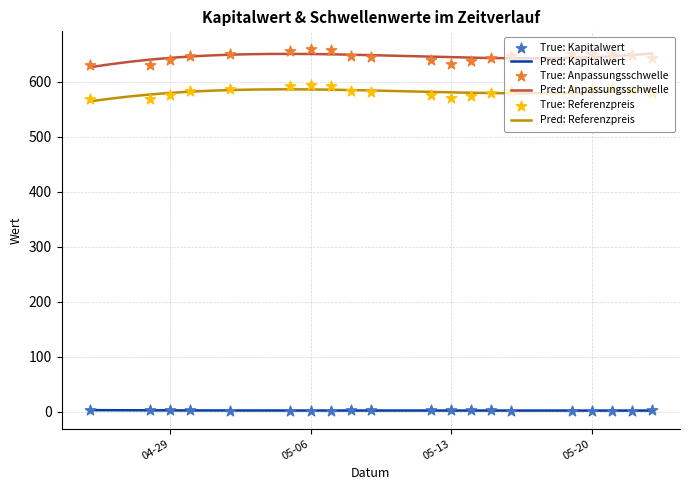

At how many categories does at least one series exceed 227?

20